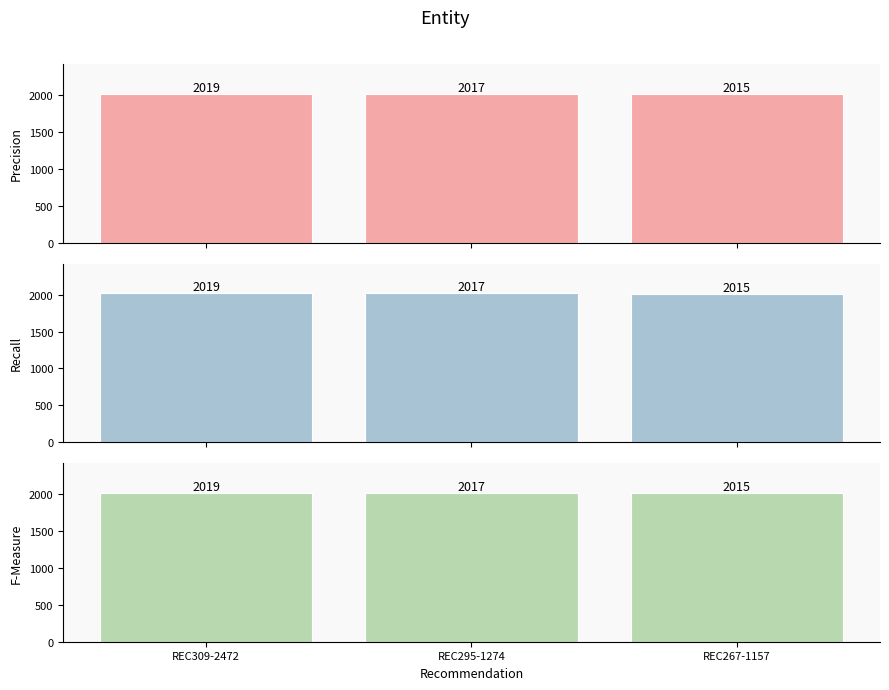

What are all the series names shown in the legend?

Precision, Recall, F-Measure